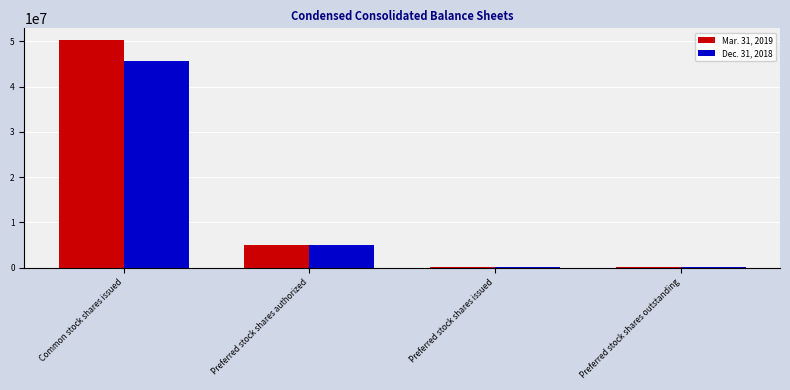

At which category is the sum across all series the highest?

Common stock shares issued